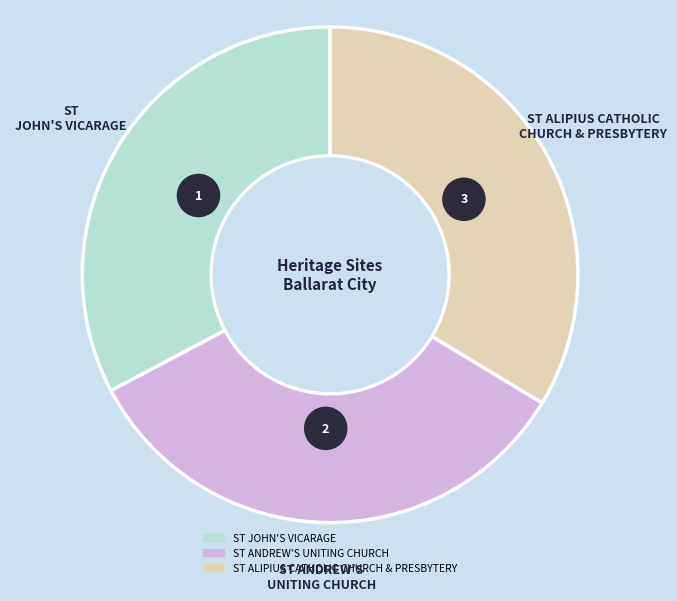

To the nearest percent, what is the difference between the ST JOHN'S VICARAGE and ST ALIPIUS CATHOLIC CHURCH & PRESBYTERY slice percentages?

1%